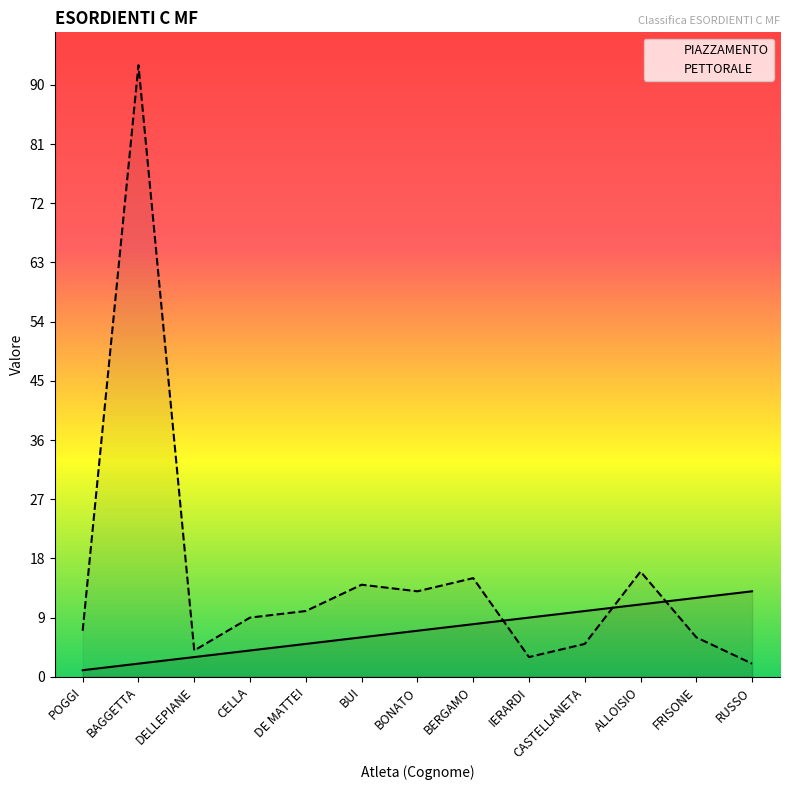

Reading left to right, extract all data points from this chart.

PIAZZAMENTO: 1	2	3	4	5	6	7	8	9	10	11	12	13
PETTORALE: 7	93	4	9	10	14	13	15	3	5	16	6	2